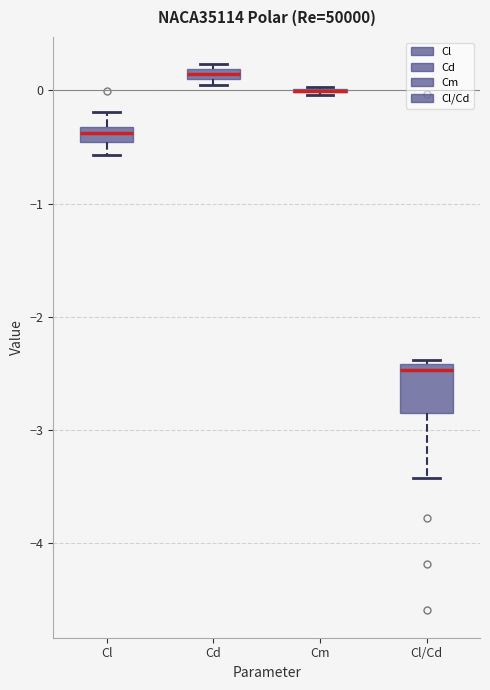

Which box is the tallest, from its lower edge to its upper edge?

Cl/Cd